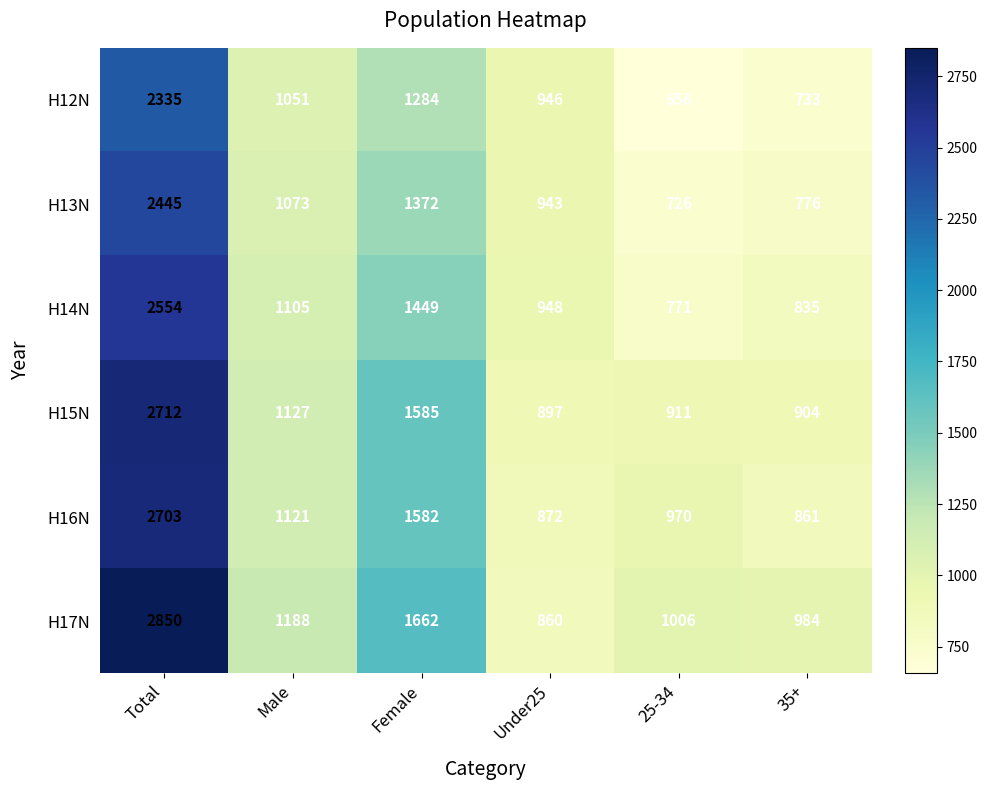

At Female, list the series in order from largest to smallest.

H17N, H15N, H16N, H14N, H13N, H12N